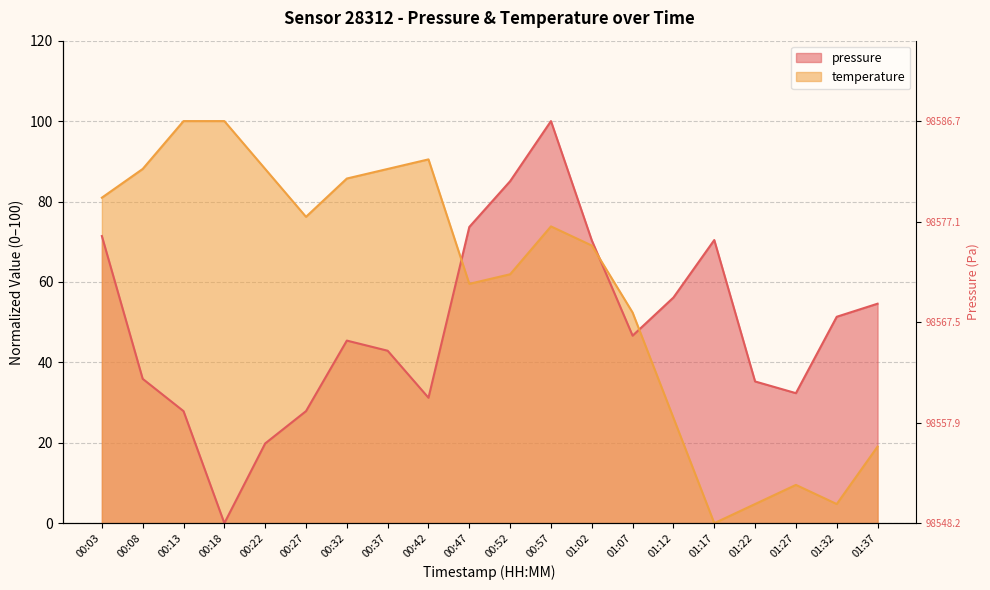

Between 00:08 and 01:22, which series saw the biggest shift?

temperature